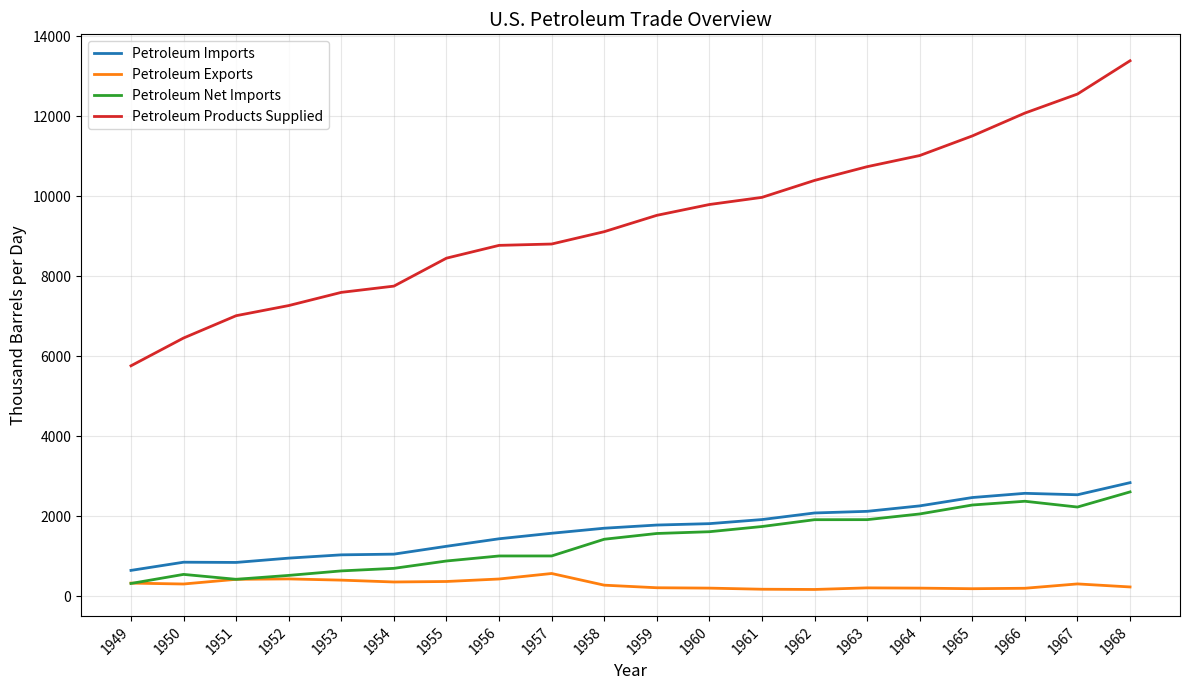

The Petroleum Products Supplied series shows 12061.0 at 1954. True or false?

False